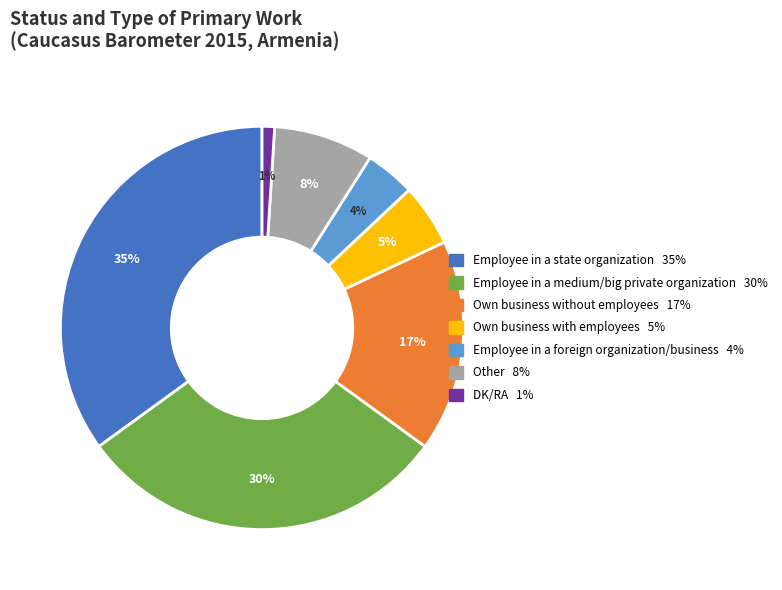

Rank the categories by value from lowest to highest.

DK/RA, Employee in a foreign organization/business, Own business with employees, Other, Own business without employees, Employee in a medium/big private organization, Employee in a state organization